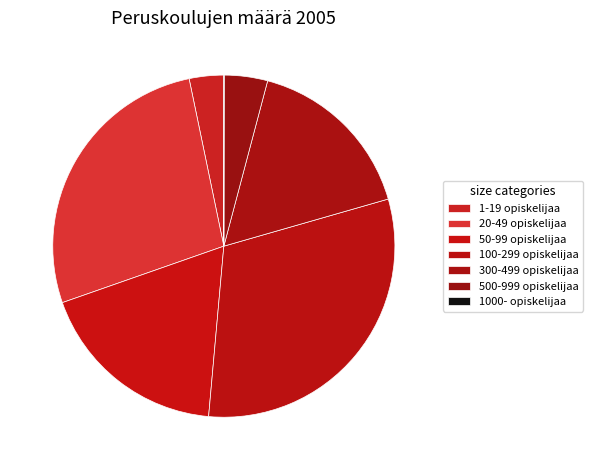

To the nearest percent, what is the combined percentage of 1000- opiskelijaa and 50-99 opiskelijaa?

18%